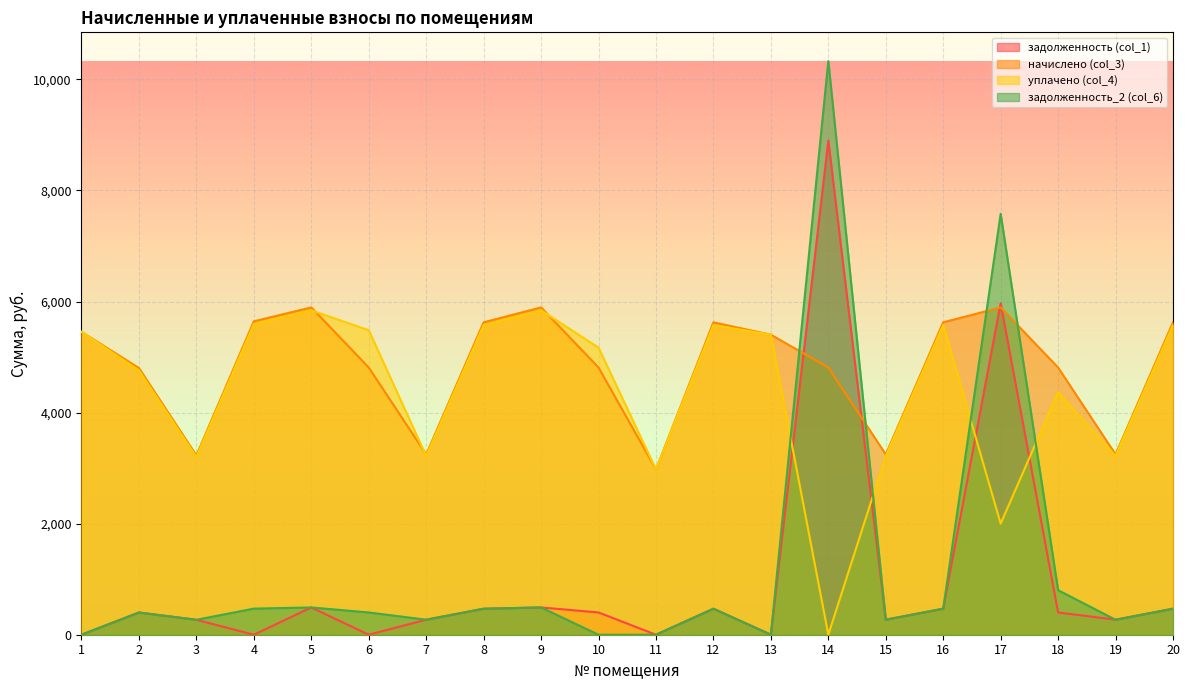

The value of начислено (col_3) at 17 is 9975.5. True or false?

False